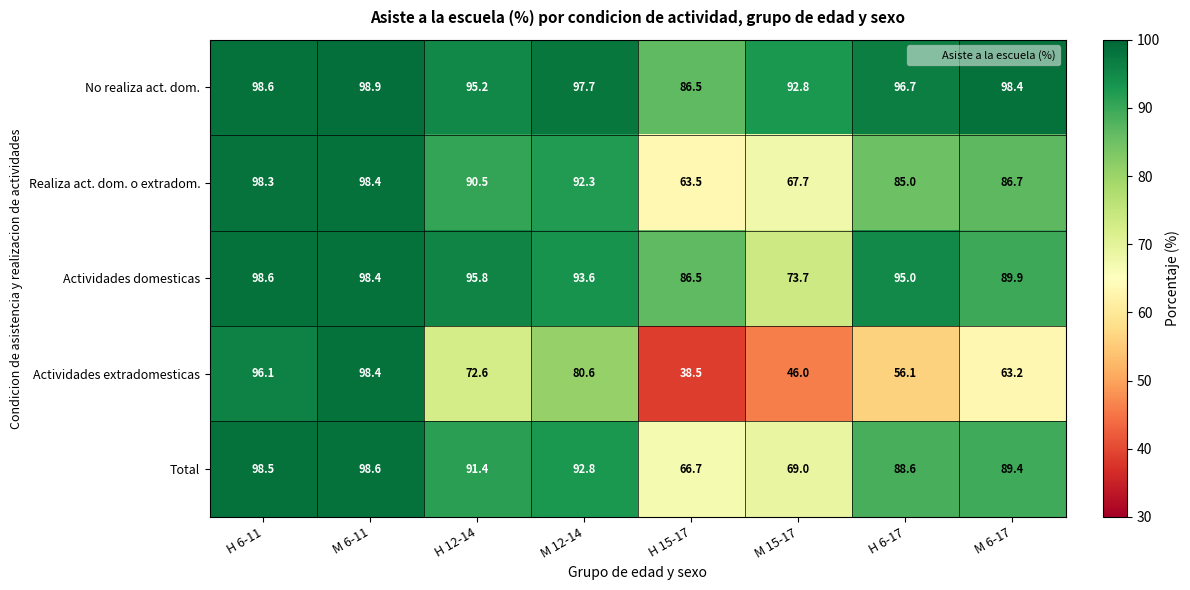

Rank the series at H 12-14 from highest to lowest value.

Actividades domesticas, No realiza act. dom., Total, Realiza act. dom. o extradom., Actividades extradomesticas